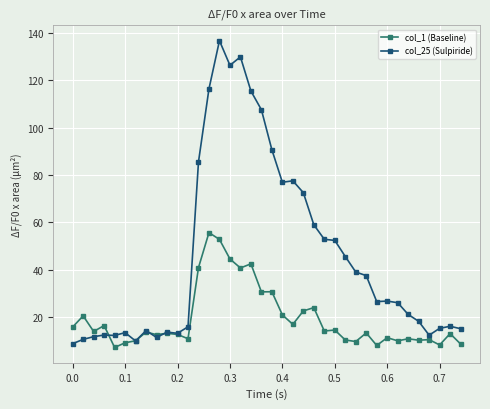

How many data points does each series have?

38